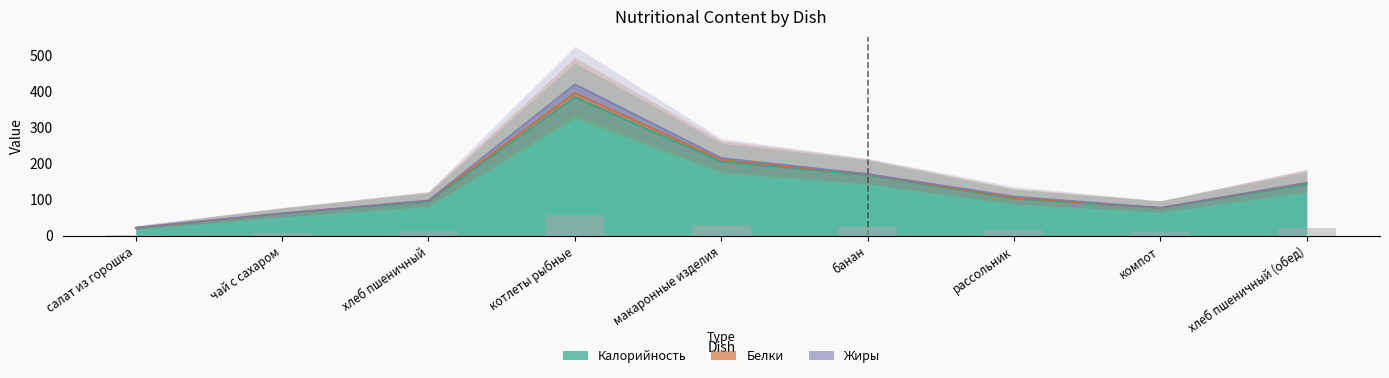

Reading left to right, extract all data points from this chart.

Калорийность: салат из горошка=21.1	чай с сахаром=62.0	хлеб пшеничный=94.7	котлеты рыбные=383.5	макаронные изделия=205.3	банан=168.0	рассольник=103.1	компот=77.4	хлеб пшеничный (обед)=142.1
Белки: салат из горошка=0.7	чай с сахаром=0.3	хлеб пшеничный=3.1	котлеты рыбные=11.8	макаронные изделия=5.5	банан=2.6	рассольник=2.0	компот=0.2	хлеб пшеничный (обед)=4.6
Жиры: салат из горошка=1.3	чай с сахаром=0.1	хлеб пшеничный=0.2	котлеты рыбные=24.5	макаронные изделия=4.9	банан=0.9	рассольник=4.2	компот=0.2	хлеб пшеничный (обед)=0.4